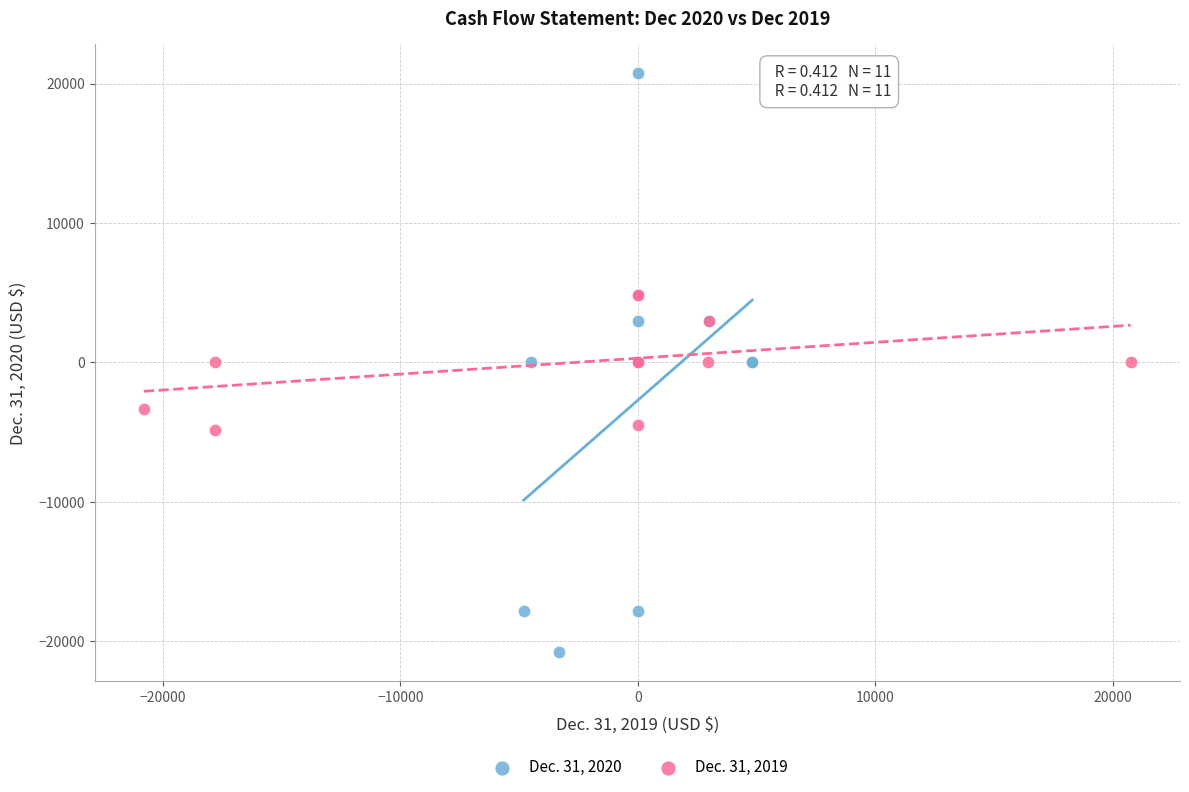

Which series reaches the minimum Y coordinate?

Dec. 31, 2020